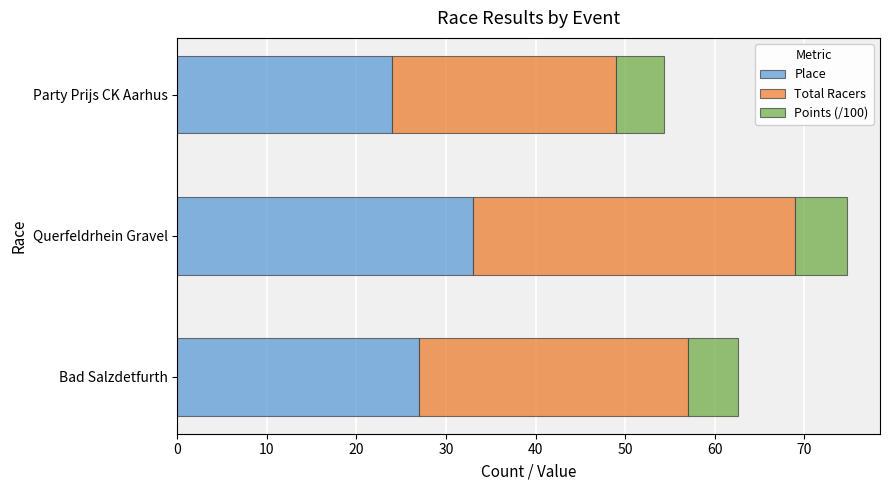

What is the lowest value of the Place series?

24.0